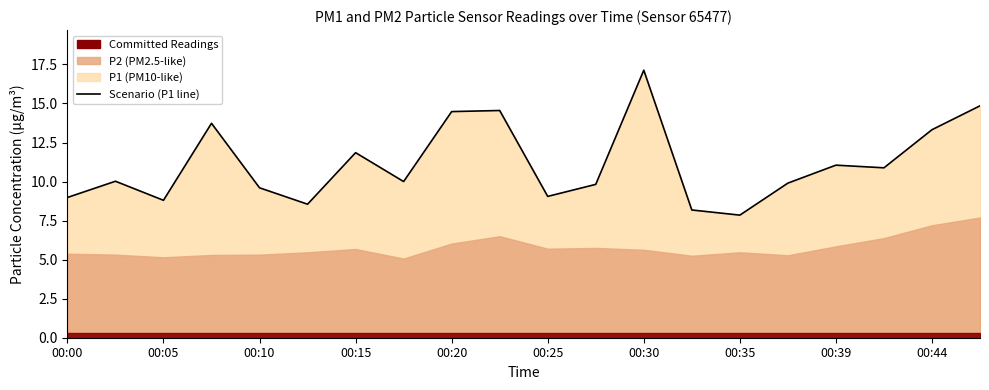

Reading left to right, extract all data points from this chart.

9.0	10.0	8.8	13.7	9.6	8.6	11.8	10.0	14.5	14.6	9.1	9.8	17.1	8.2	7.8	9.9	11.1	10.9	13.3	14.8